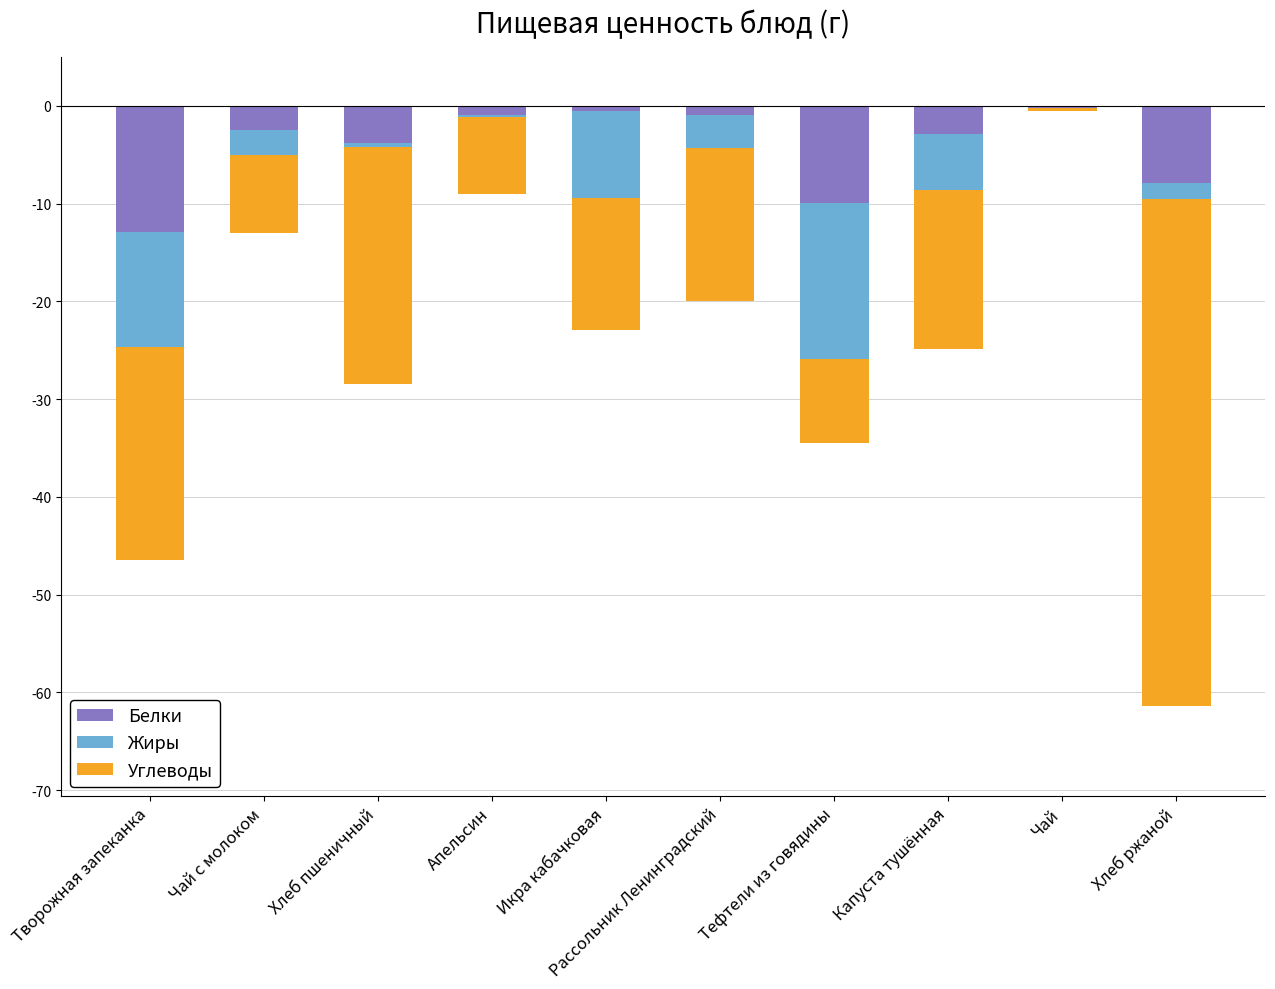

What is the difference between the maximum and minimum values in the Белки series?

12.7